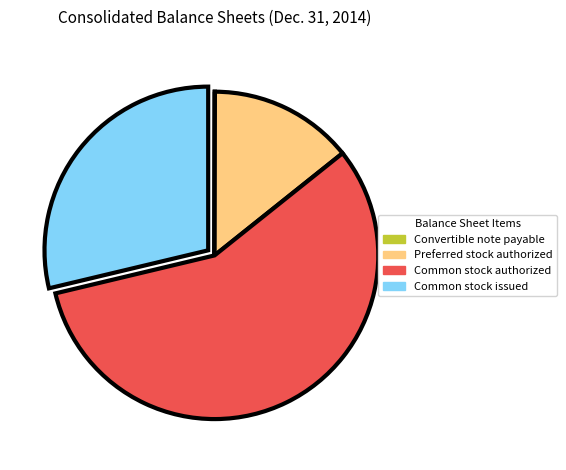

What is the majority slice?

Common stock authorized